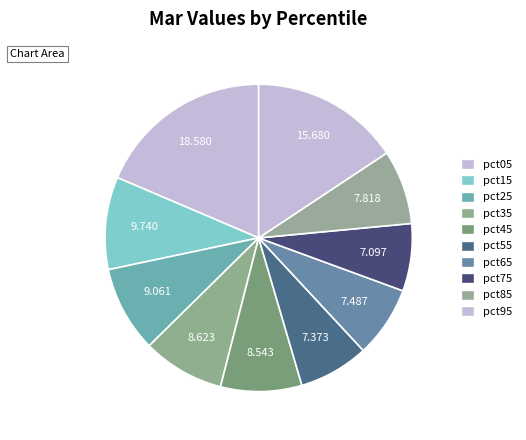

How many slices are in this pie chart?

10